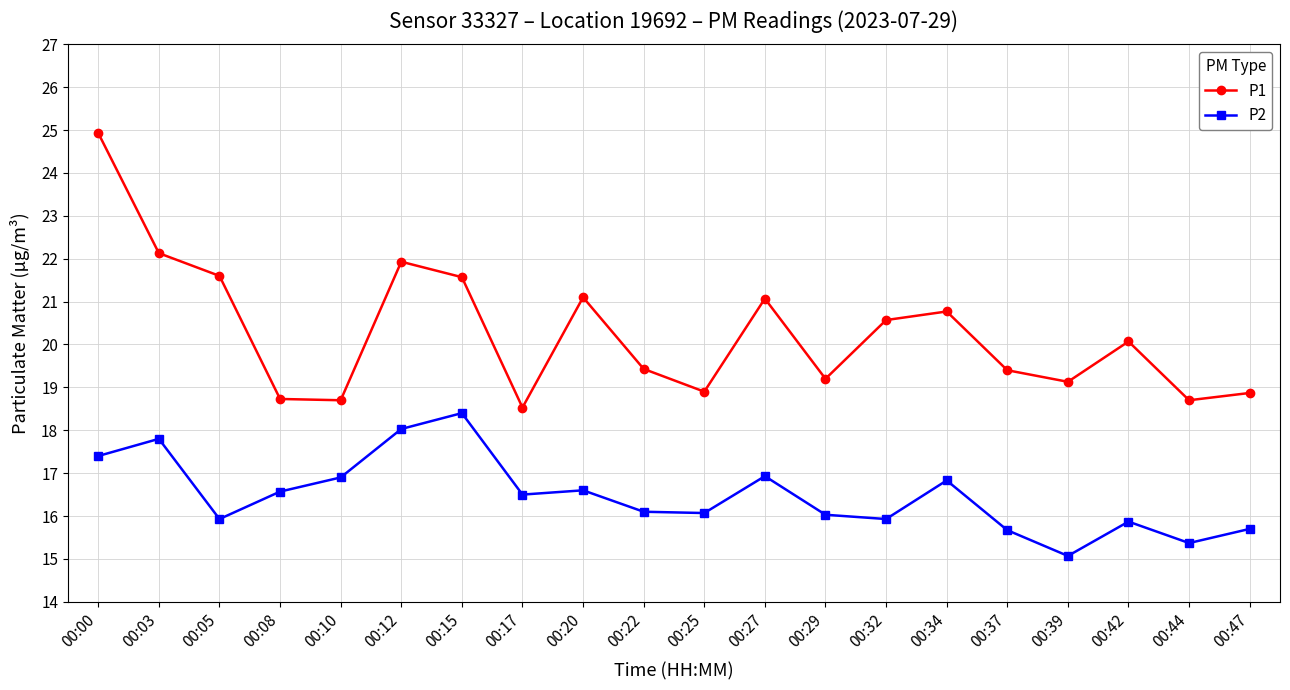

True or false: P1 has a value of 8.3 at 00:08.

False